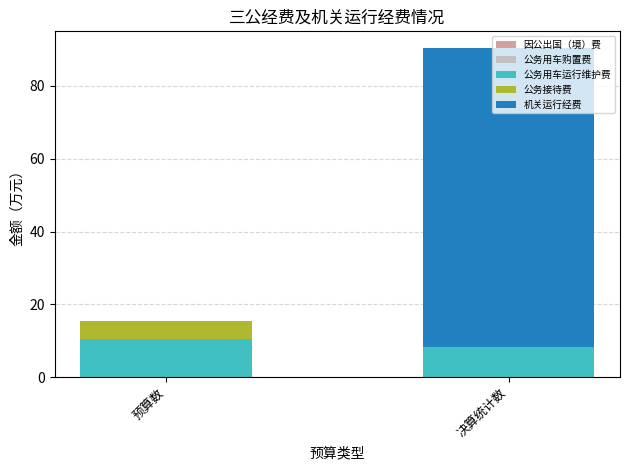

What is the highest value of the 公务用车运行维护费 series?

10.5